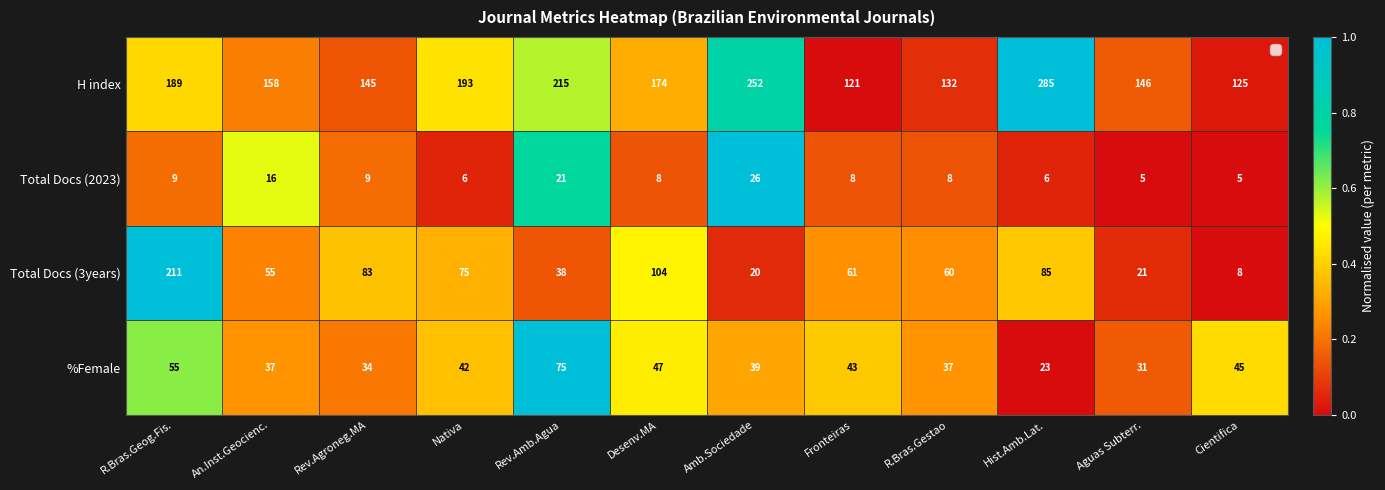

The value of Total Docs (2023) at An.Inst.Geocienc. is 9. True or false?

False